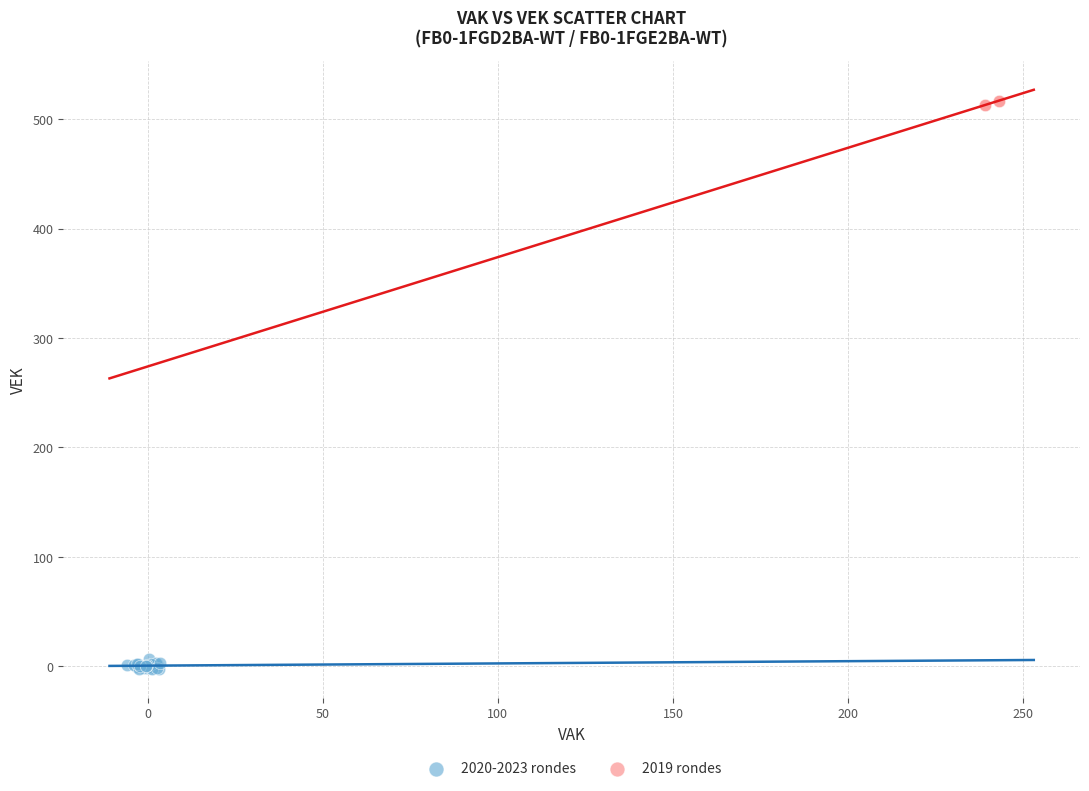

Which series has the widest spread of Y values?

2020-2023 rondes